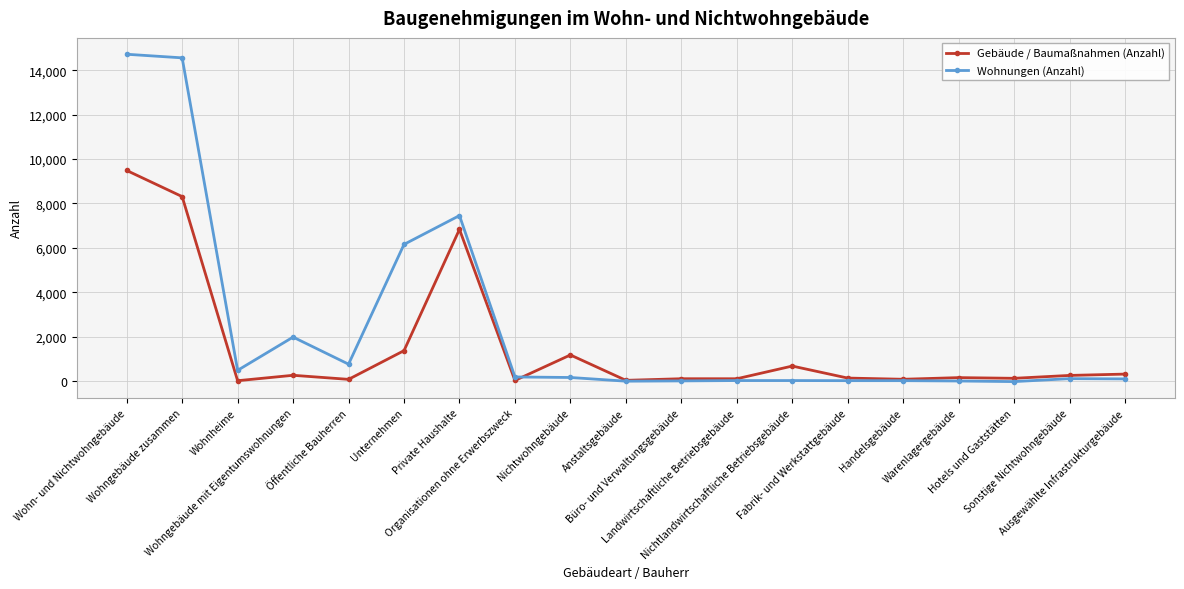

How many values in the Wohnungen (Anzahl) series are below 110?

9